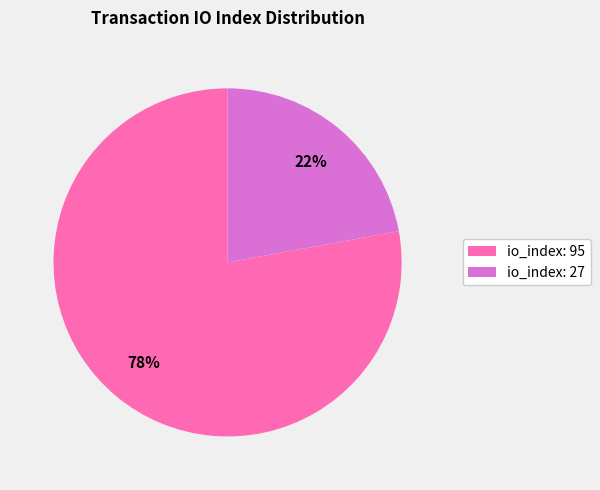

Which has a higher value, io_index: 95 or io_index: 27?

io_index: 95